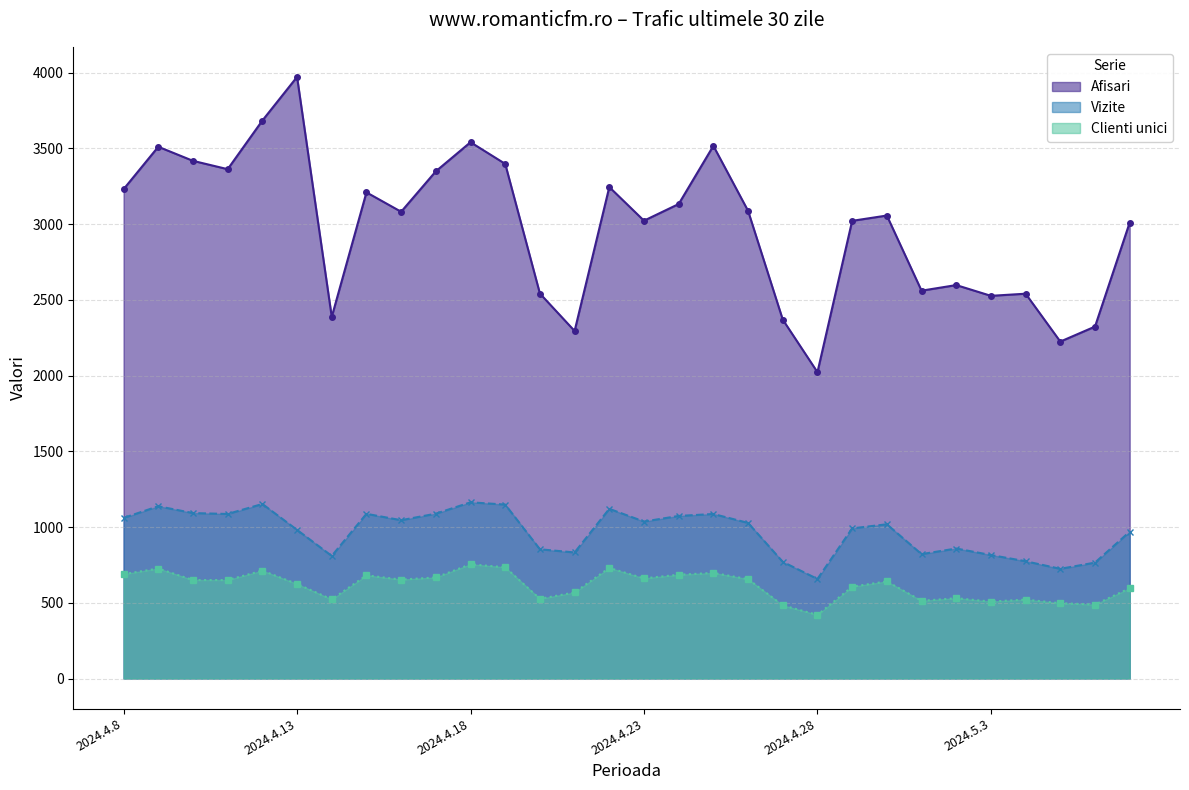

At which label does Afisari first exceed 3081?

2024.4.8